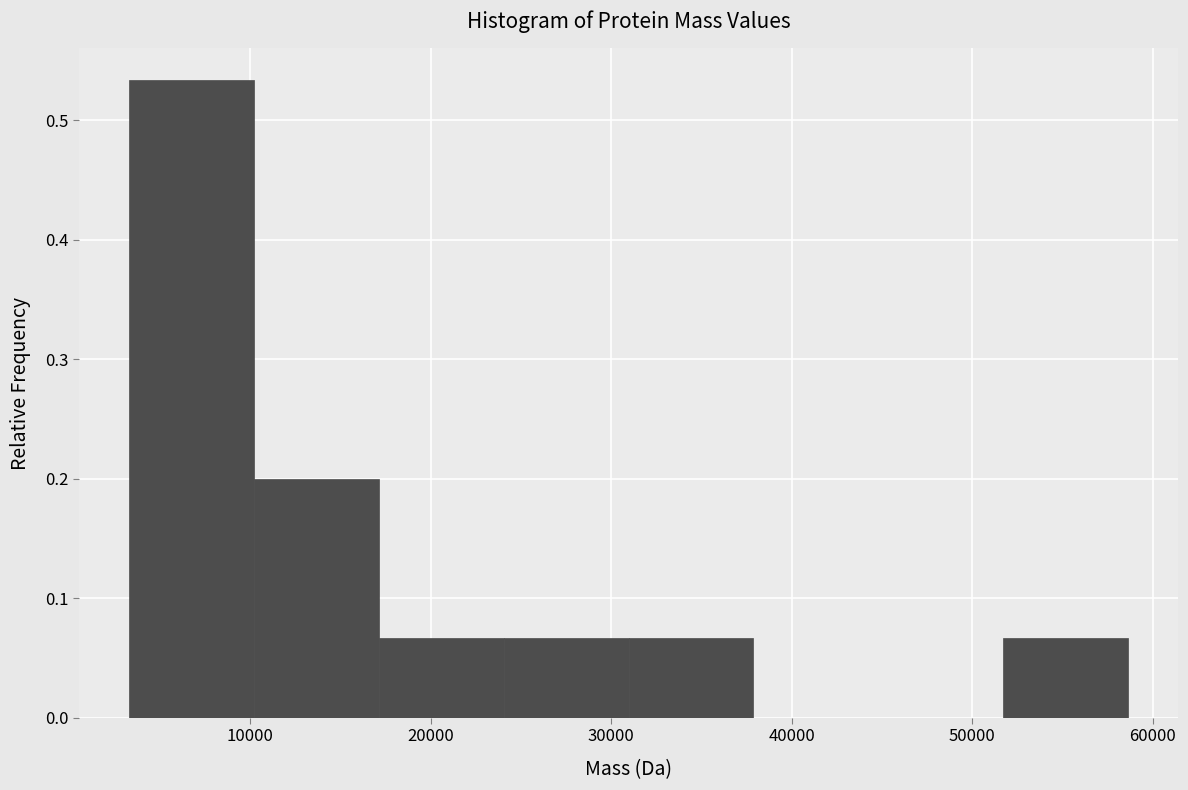

Reading left to right, list every bar in this chart as the range it spans on the x-axis followed by its height. Neither the bar edges nor the heights are printed on the chart, so give them approximately, as read against the axes.

3000 to 10000: 0.53
10000 to 17000: 0.20
17000 to 24000: 0.07
24000 to 31000: 0.07
31000 to 38000: 0.07
38000 to 45000: 0
45000 to 52000: 0
52000 to 59000: 0.07